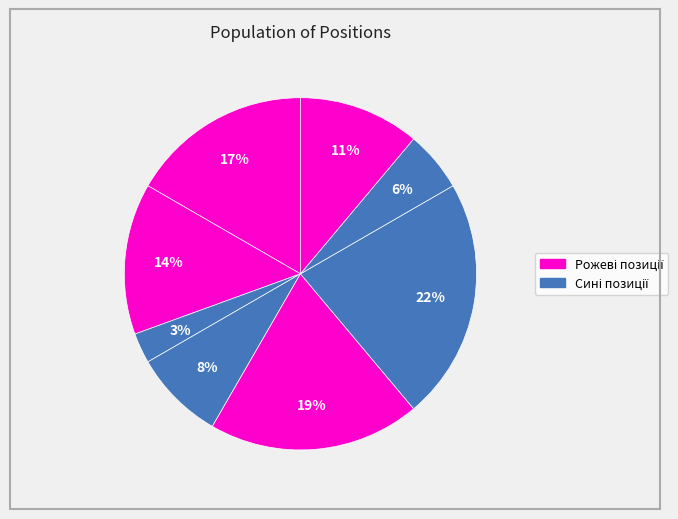

Count the number of slices in the pie.

8